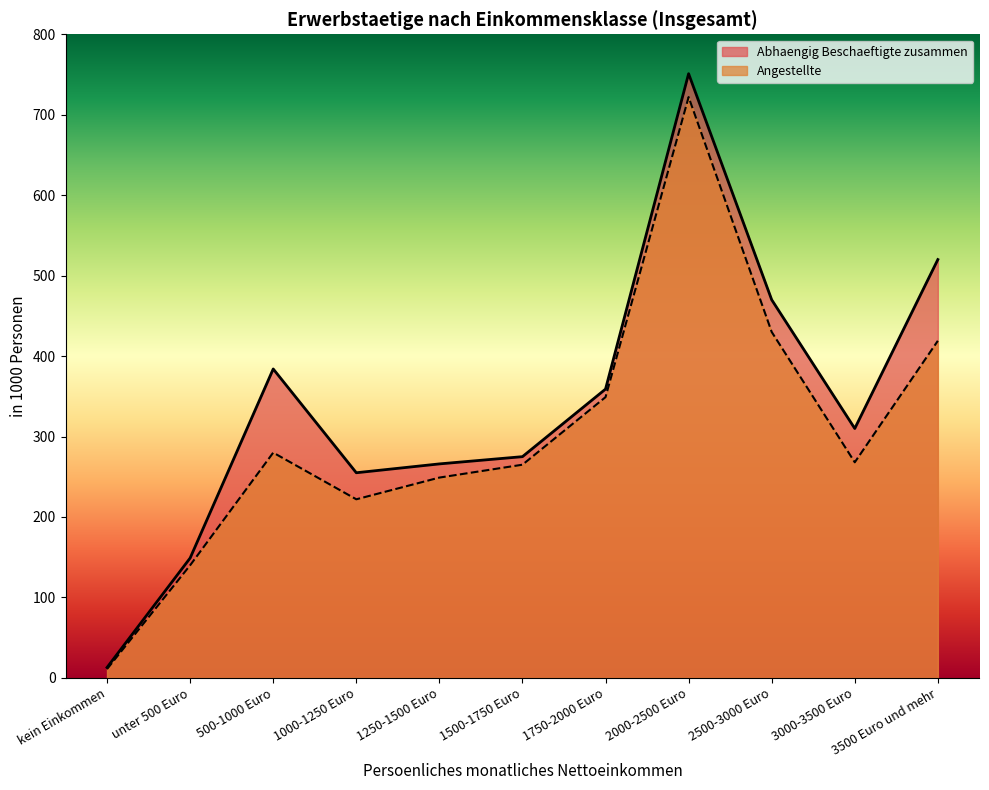

Which series has the widest spread of values?

Abhaengig Beschaeftigte zusammen